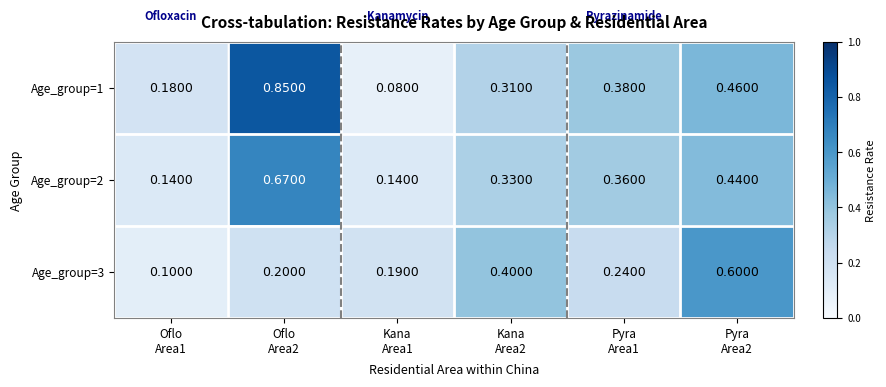

Reading left to right, transcribe all the data shown in this chart.

Age_group=1: Oflo
Area1=0.2	Oflo
Area2=0.8	Kana
Area1=0.1	Kana
Area2=0.3	Pyra
Area1=0.4	Pyra
Area2=0.5
Age_group=2: Oflo
Area1=0.1	Oflo
Area2=0.7	Kana
Area1=0.1	Kana
Area2=0.3	Pyra
Area1=0.4	Pyra
Area2=0.4
Age_group=3: Oflo
Area1=0.1	Oflo
Area2=0.2	Kana
Area1=0.2	Kana
Area2=0.4	Pyra
Area1=0.2	Pyra
Area2=0.6